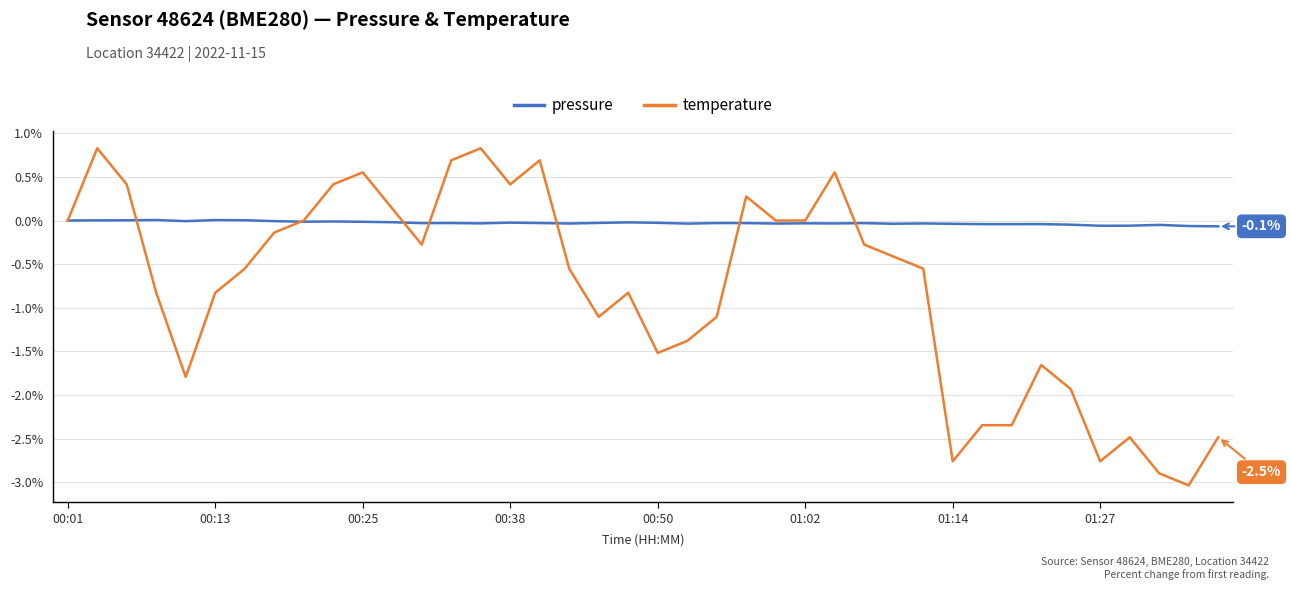

Rank the series by their maximum value, from highest to lowest.

temperature, pressure